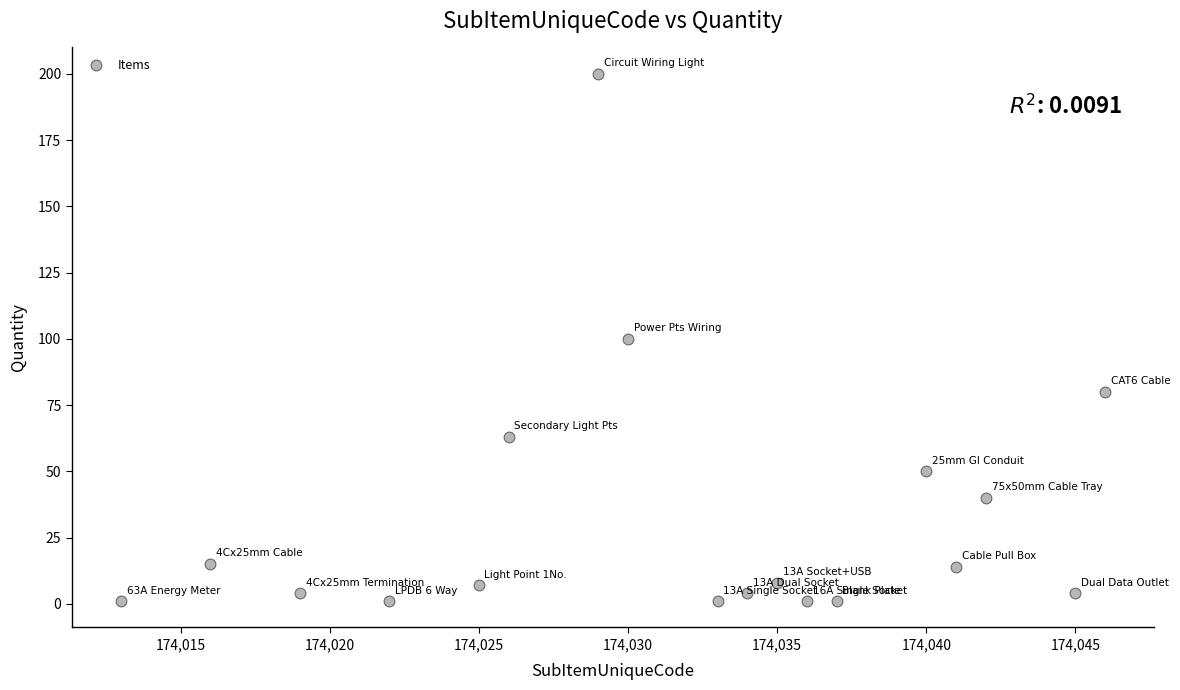

What is the range of X values (max minus min)?

33